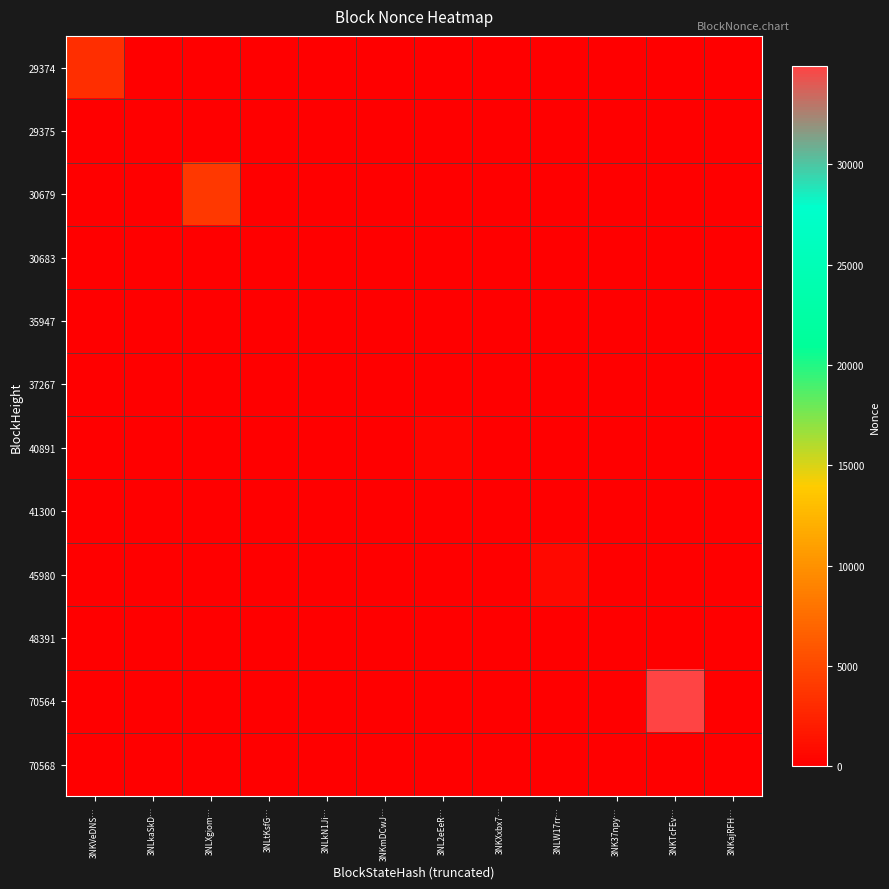

Reading right to left, list all the values displayed in this chart.

29374: 3NKajRFH…=0	3NKTcFEv…=0	3NK37npy…=0	3NLW17rr…=0	3NKXxbx7…=0	3NL2eEeR…=0	3NKmDCwJ…=0	3NLkN1Ji…=0	3NLtKsfG…=0	3NLXgiom…=0	3NLkaSkD…=0	3NKVeDNS…=3180
29375: 3NKajRFH…=0	3NKTcFEv…=0	3NK37npy…=0	3NLW17rr…=0	3NKXxbx7…=0	3NL2eEeR…=0	3NKmDCwJ…=0	3NLkN1Ji…=0	3NLtKsfG…=0	3NLXgiom…=0	3NLkaSkD…=0	3NKVeDNS…=0
30679: 3NKajRFH…=0	3NKTcFEv…=0	3NK37npy…=0	3NLW17rr…=0	3NKXxbx7…=0	3NL2eEeR…=0	3NKmDCwJ…=0	3NLkN1Ji…=0	3NLtKsfG…=0	3NLXgiom…=3912	3NLkaSkD…=0	3NKVeDNS…=0
30683: 3NKajRFH…=0	3NKTcFEv…=0	3NK37npy…=0	3NLW17rr…=0	3NKXxbx7…=0	3NL2eEeR…=0	3NKmDCwJ…=0	3NLkN1Ji…=0	3NLtKsfG…=1	3NLXgiom…=0	3NLkaSkD…=0	3NKVeDNS…=0
35947: 3NKajRFH…=0	3NKTcFEv…=0	3NK37npy…=0	3NLW17rr…=0	3NKXxbx7…=0	3NL2eEeR…=0	3NKmDCwJ…=0	3NLkN1Ji…=2	3NLtKsfG…=0	3NLXgiom…=0	3NLkaSkD…=0	3NKVeDNS…=0
37267: 3NKajRFH…=0	3NKTcFEv…=0	3NK37npy…=0	3NLW17rr…=0	3NKXxbx7…=0	3NL2eEeR…=0	3NKmDCwJ…=3	3NLkN1Ji…=0	3NLtKsfG…=0	3NLXgiom…=0	3NLkaSkD…=0	3NKVeDNS…=0
40891: 3NKajRFH…=0	3NKTcFEv…=0	3NK37npy…=0	3NLW17rr…=0	3NKXxbx7…=0	3NL2eEeR…=332	3NKmDCwJ…=0	3NLkN1Ji…=0	3NLtKsfG…=0	3NLXgiom…=0	3NLkaSkD…=0	3NKVeDNS…=0
41300: 3NKajRFH…=0	3NKTcFEv…=0	3NK37npy…=0	3NLW17rr…=0	3NKXxbx7…=4	3NL2eEeR…=0	3NKmDCwJ…=0	3NLkN1Ji…=0	3NLtKsfG…=0	3NLXgiom…=0	3NLkaSkD…=0	3NKVeDNS…=0
45980: 3NKajRFH…=0	3NKTcFEv…=0	3NK37npy…=0	3NLW17rr…=578	3NKXxbx7…=0	3NL2eEeR…=0	3NKmDCwJ…=0	3NLkN1Ji…=0	3NLtKsfG…=0	3NLXgiom…=0	3NLkaSkD…=0	3NKVeDNS…=0
48391: 3NKajRFH…=0	3NKTcFEv…=0	3NK37npy…=5	3NLW17rr…=0	3NKXxbx7…=0	3NL2eEeR…=0	3NKmDCwJ…=0	3NLkN1Ji…=0	3NLtKsfG…=0	3NLXgiom…=0	3NLkaSkD…=0	3NKVeDNS…=0
70564: 3NKajRFH…=0	3NKTcFEv…=34908	3NK37npy…=0	3NLW17rr…=0	3NKXxbx7…=0	3NL2eEeR…=0	3NKmDCwJ…=0	3NLkN1Ji…=0	3NLtKsfG…=0	3NLXgiom…=0	3NLkaSkD…=0	3NKVeDNS…=0
70568: 3NKajRFH…=6	3NKTcFEv…=0	3NK37npy…=0	3NLW17rr…=0	3NKXxbx7…=0	3NL2eEeR…=0	3NKmDCwJ…=0	3NLkN1Ji…=0	3NLtKsfG…=0	3NLXgiom…=0	3NLkaSkD…=0	3NKVeDNS…=0